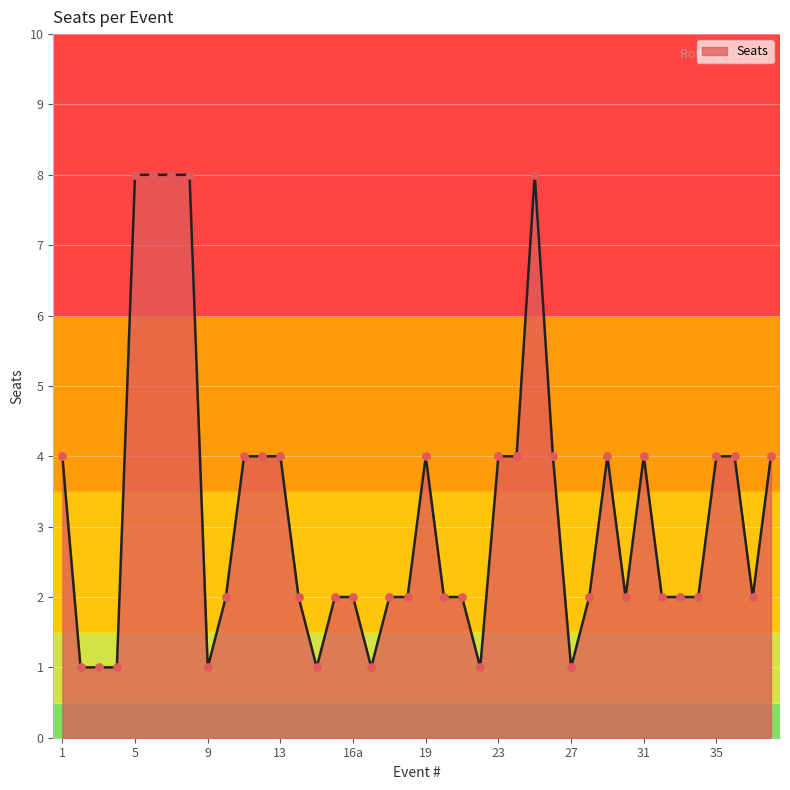

What is the difference between the maximum and minimum values?

7